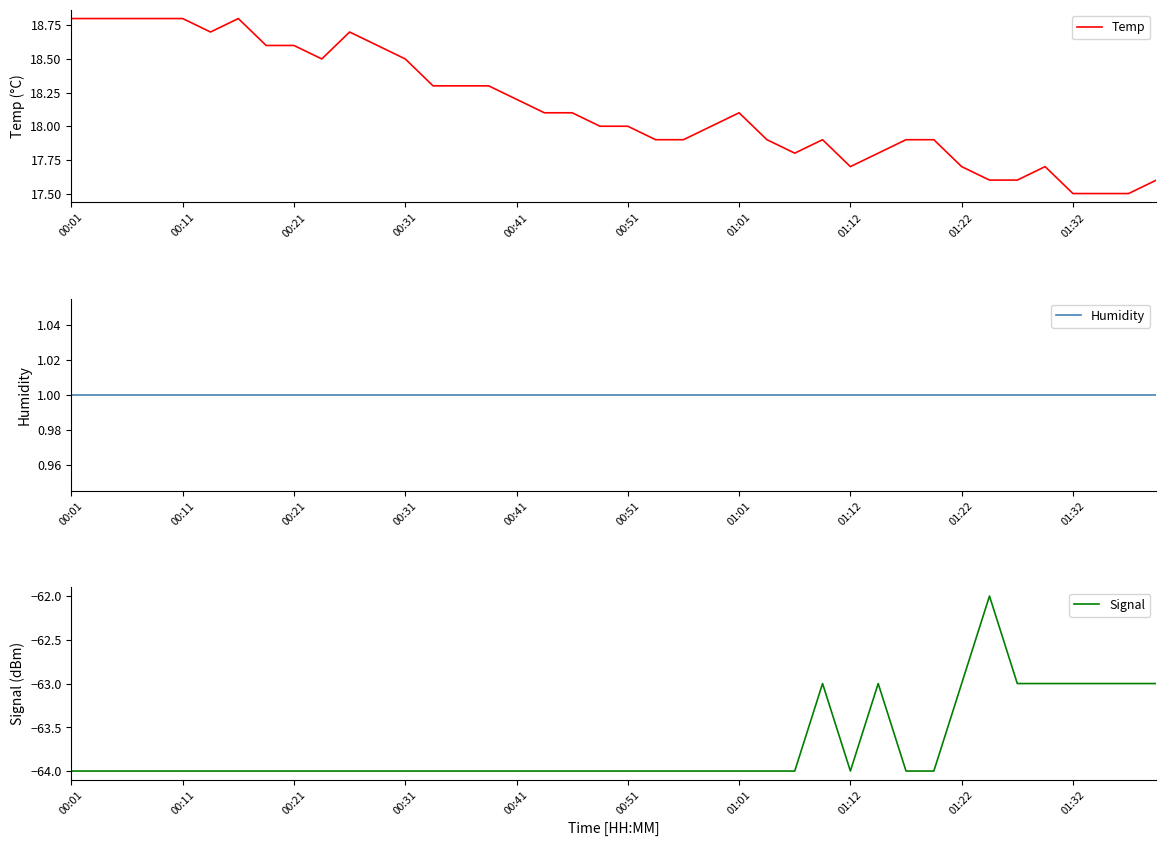

List the series in order of their overall mean, highest first.

Temp, Humidity, Signal